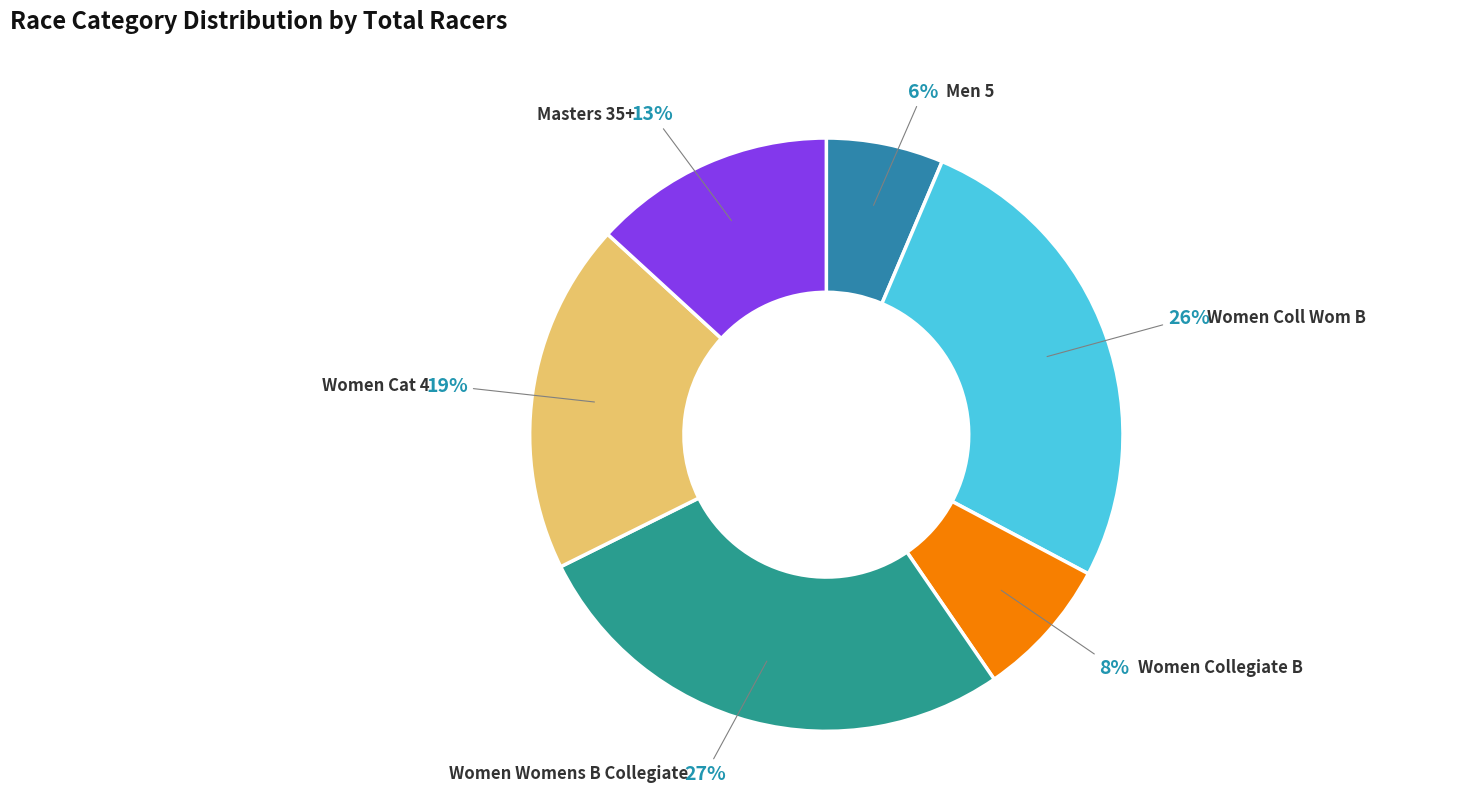

How many segments does this pie chart have?

6